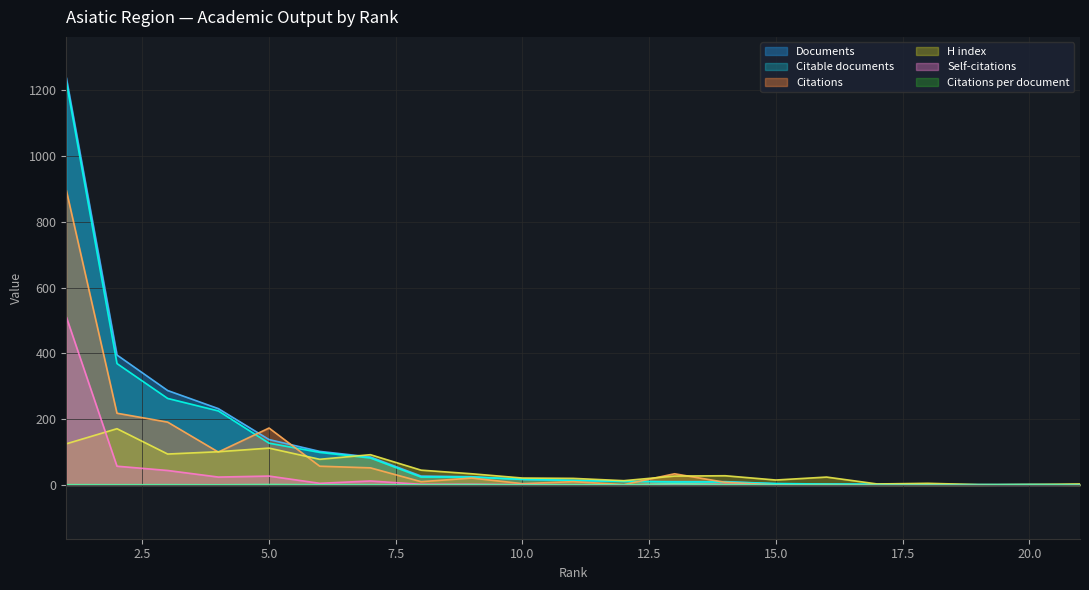

At which category does the chart reach its minimum across all series?

15